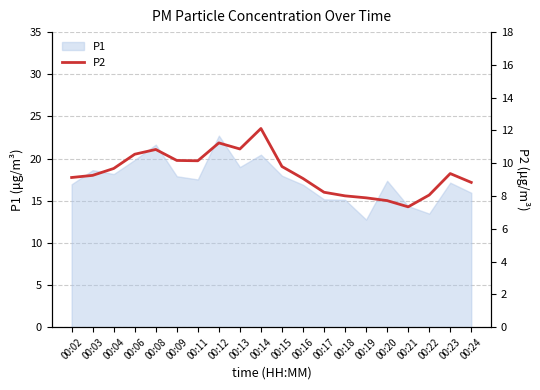

The value at 00:12 is 11.2. True or false?

True